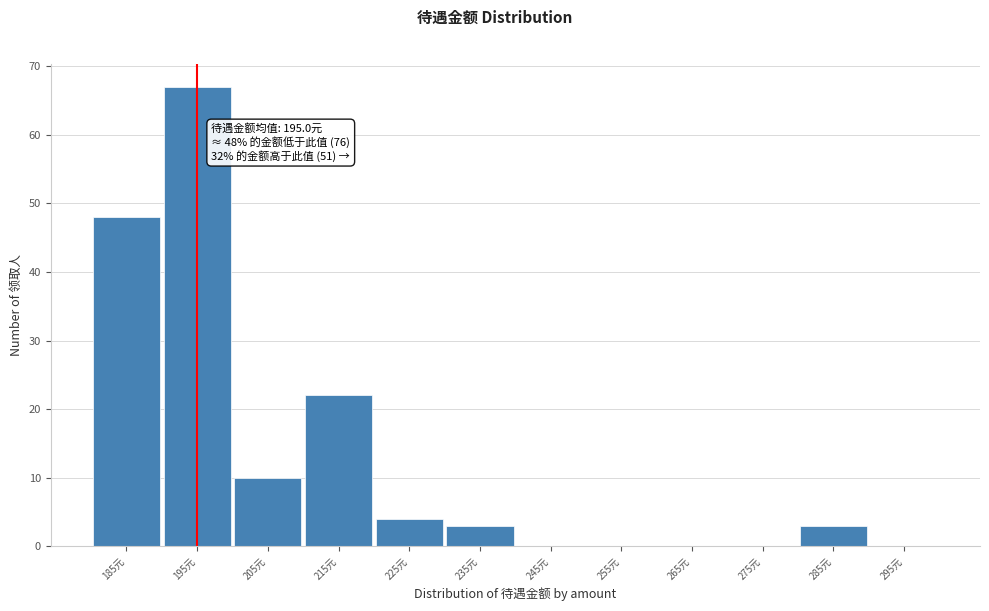

Over which range of the x-axis is the bar tallest?

190 to 200